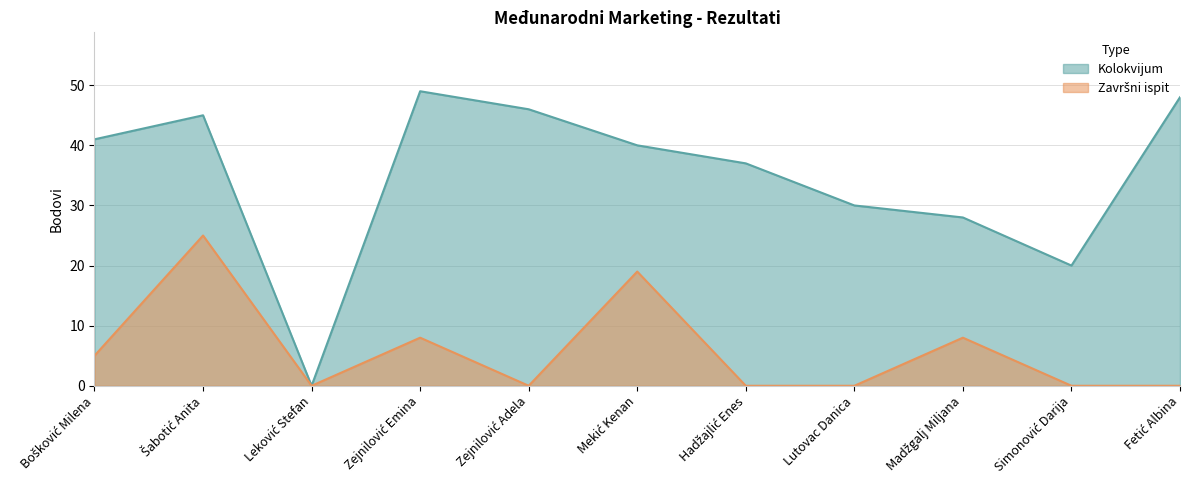

At Madžgalj Miljana, list the series in order from smallest to largest.

Završni ispit, Kolokvijum